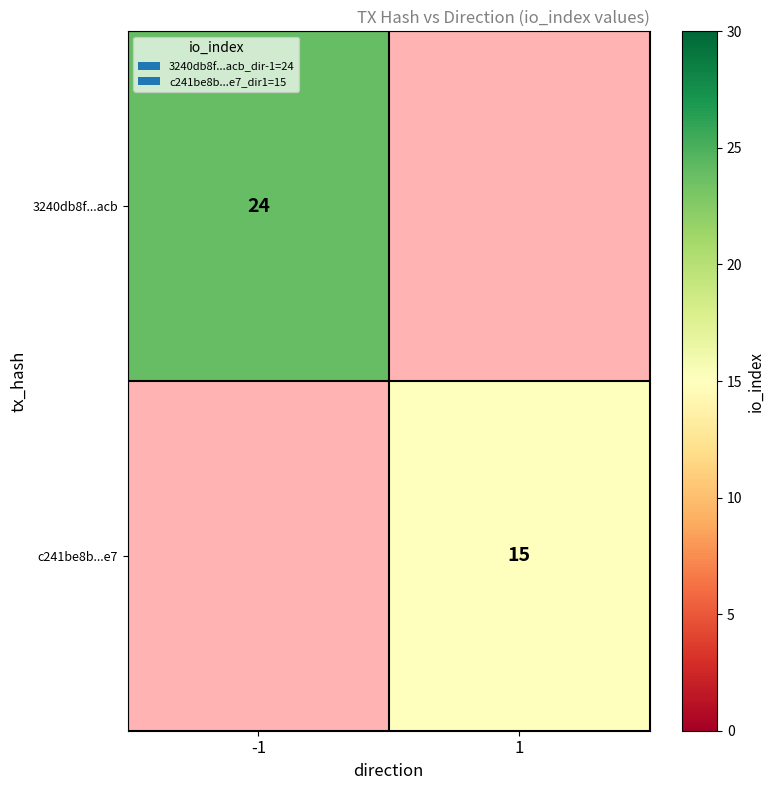

True or false: c241be8b...e7 has a value of 23.2 at 1.

False